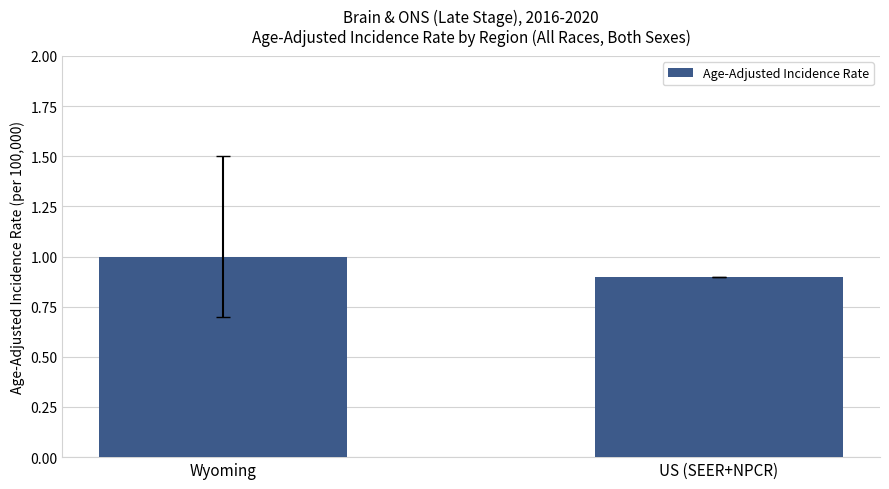

Which label corresponds to the smallest value in the chart?

US (SEER+NPCR)